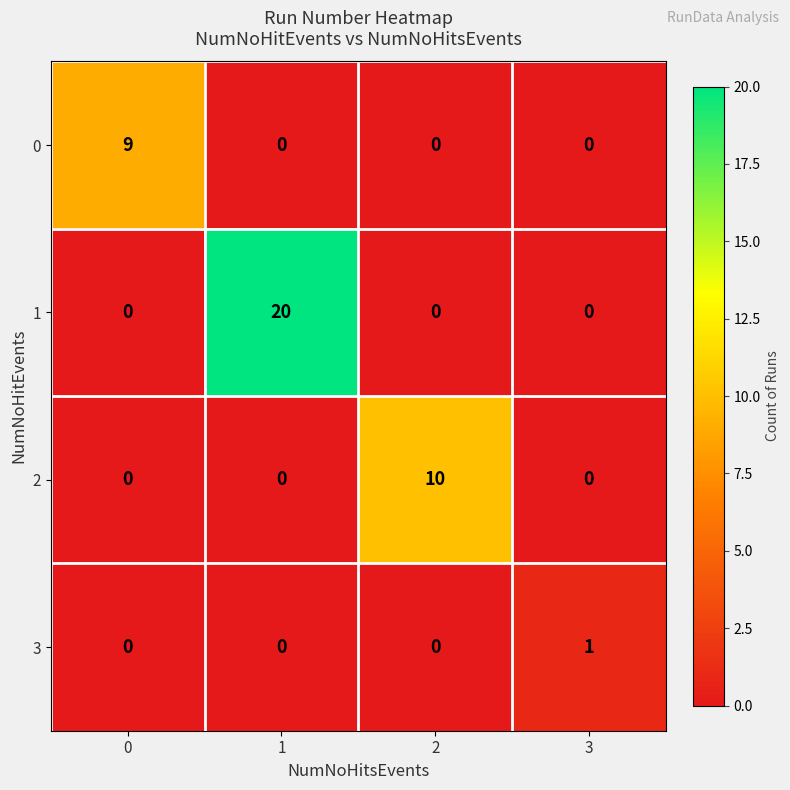

What is the maximum value shown in the chart?

20